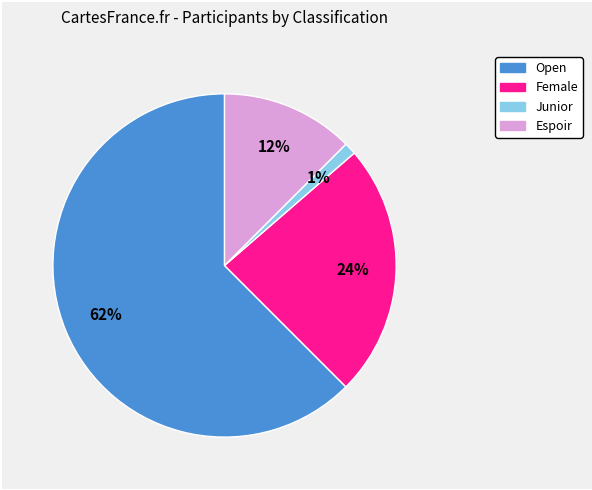

Is there a majority slice in this chart?

Yes